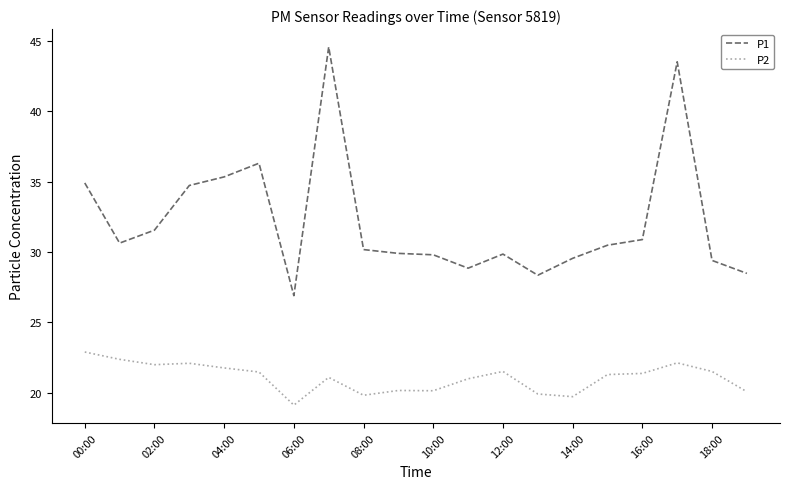

List the series in order of their peak value, lowest first.

P2, P1